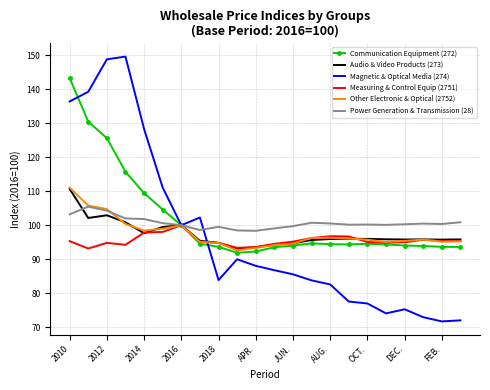

What is the highest value of the Communication Equipment (272) series?

143.3